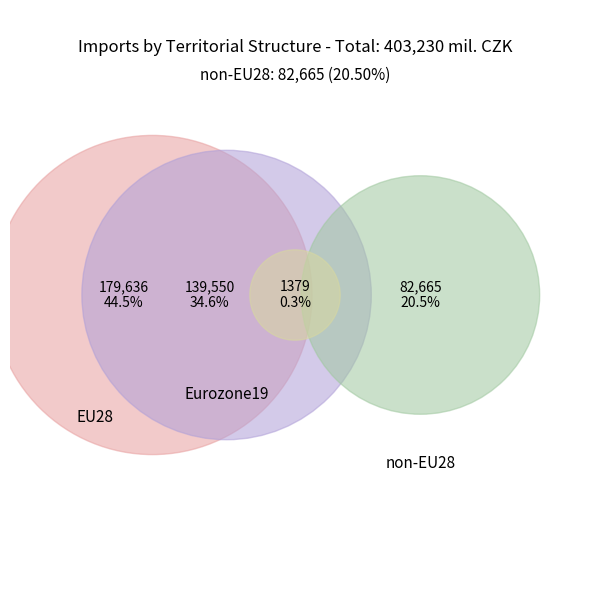

What is the largest slice in the pie chart?

EU28